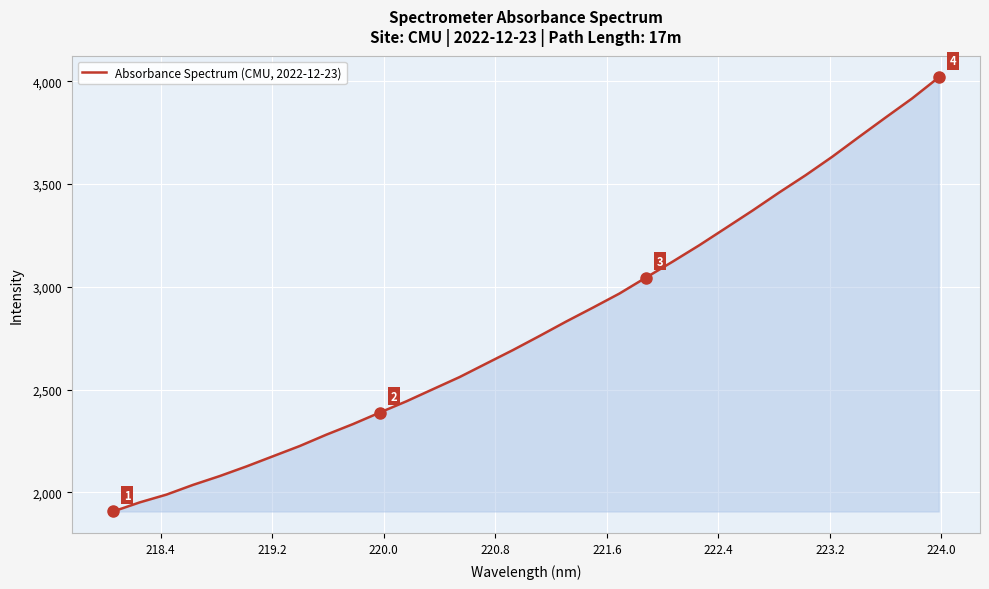

What is the difference between the maximum and minimum values?

2111.4